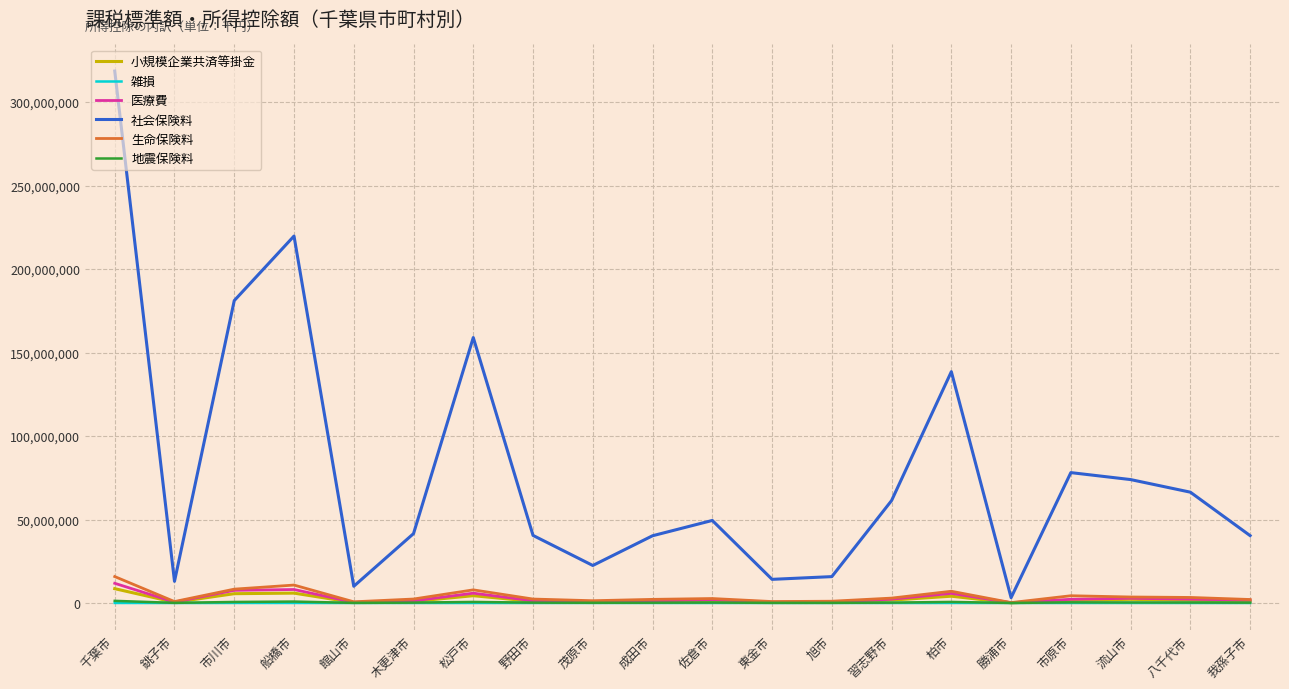

What is the spread (max minus min) of values at 勝浦市?

3189108